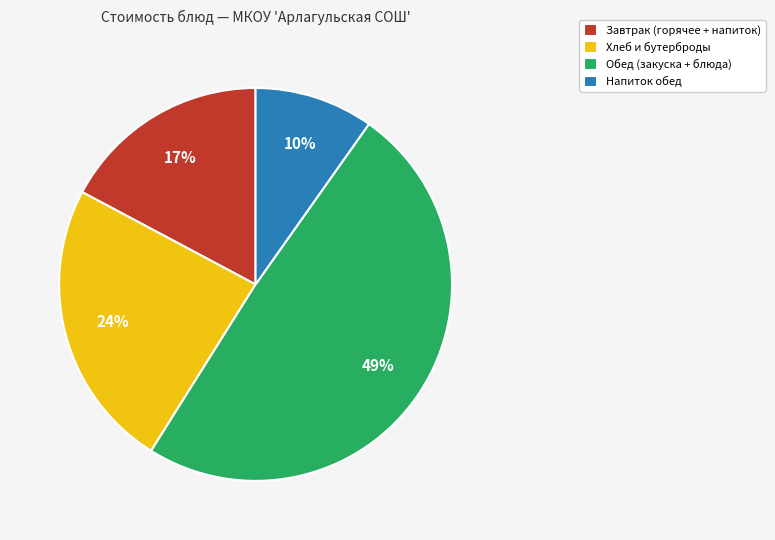

What is the ratio of the value at Напиток обед to the value at Хлеб и бутерброды?

0.4